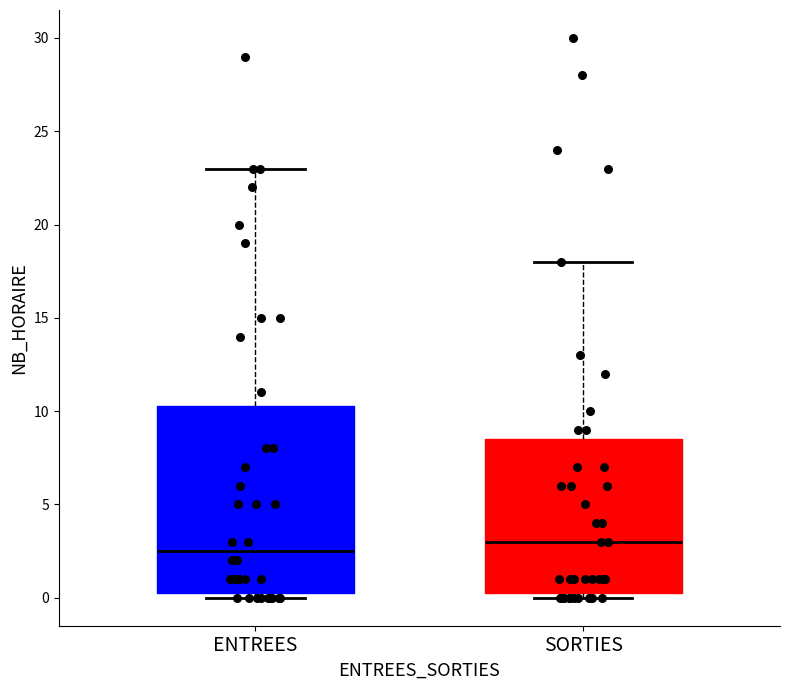

Reading left to right, read every box against the y-axis: the position of its median line, the range the box covers, and the ends of its whiskers. The values are not printed on the chart, so give them approximately, as read against the axis.

ENTREES: median 2.5, box 0.5 to 10.5, whiskers 0.0 to 23.0
SORTIES: median 3.0, box 0.5 to 8.5, whiskers 0.0 to 18.0